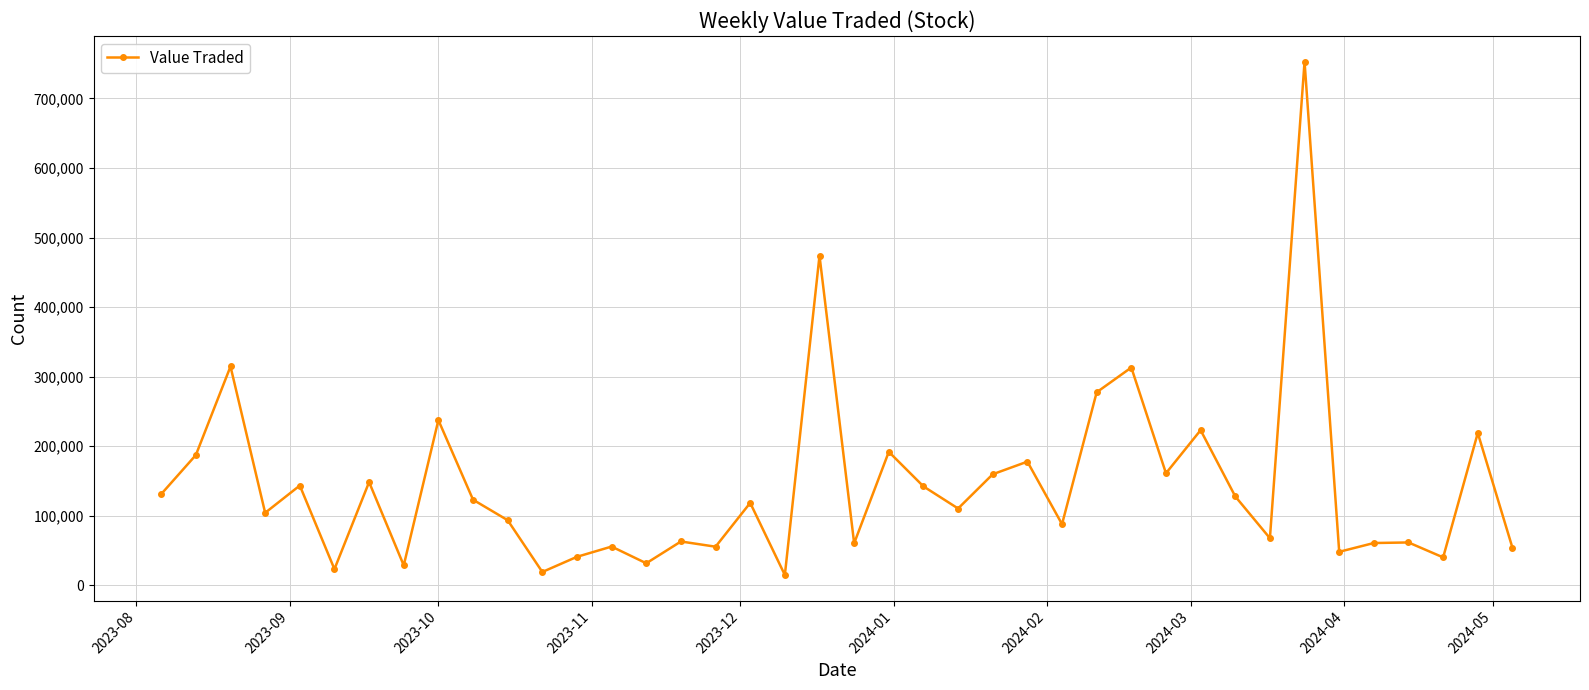

What is the value of the 26th point from the left?

177676